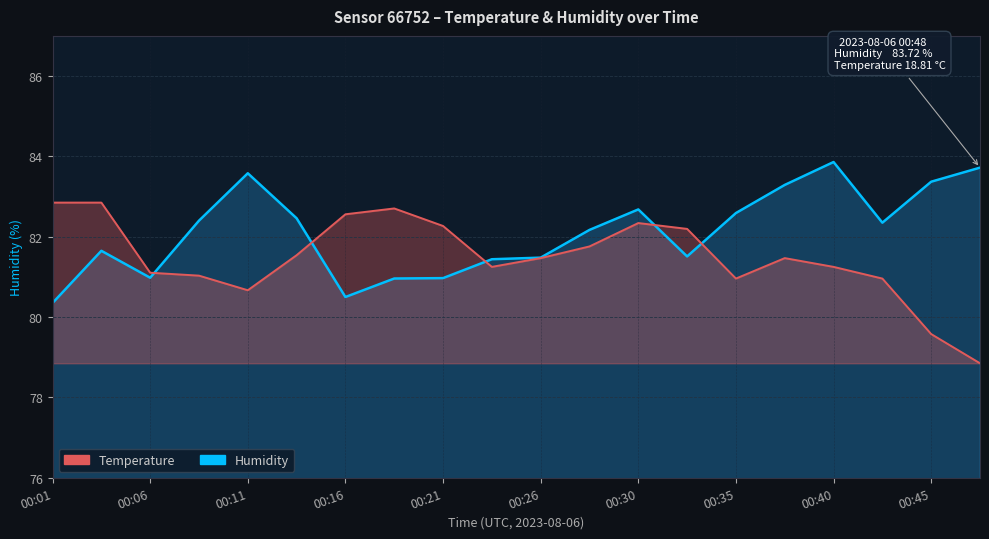

What are all the series names shown in the legend?

humidity, temperature